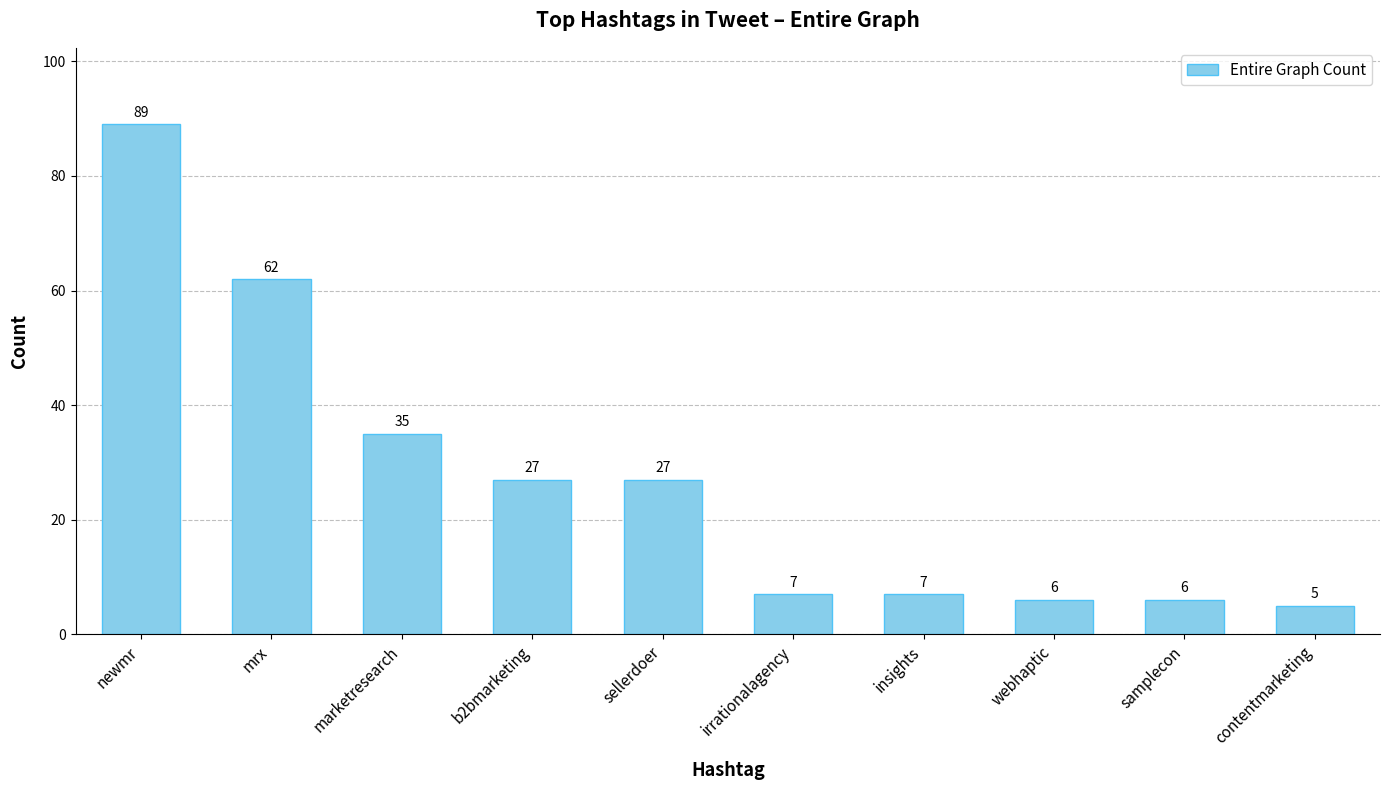

Where is the data nearest to the value 47?

marketresearch